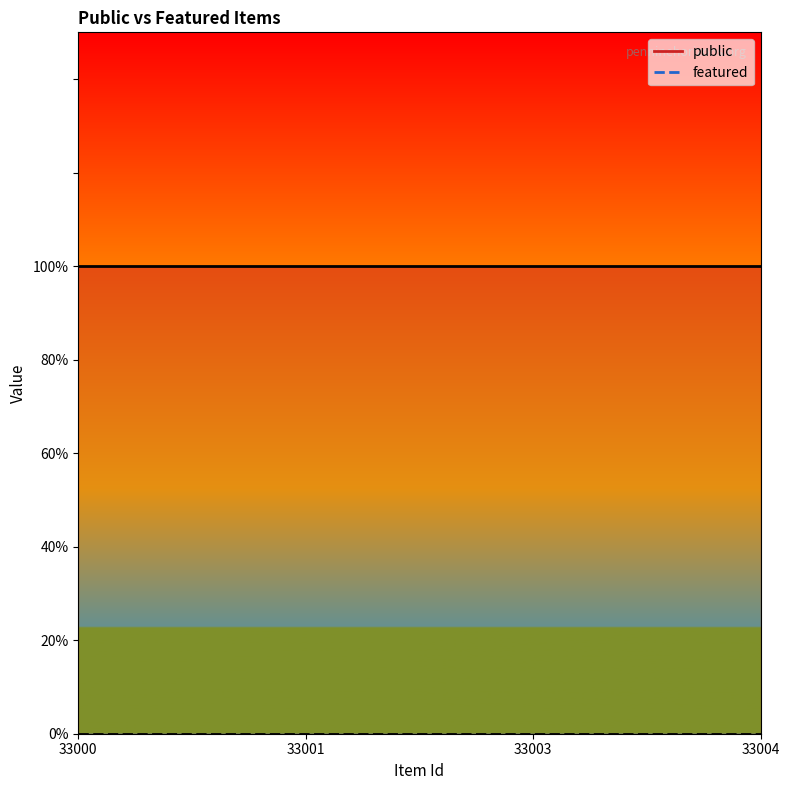

How many lines are shown in the chart?

2